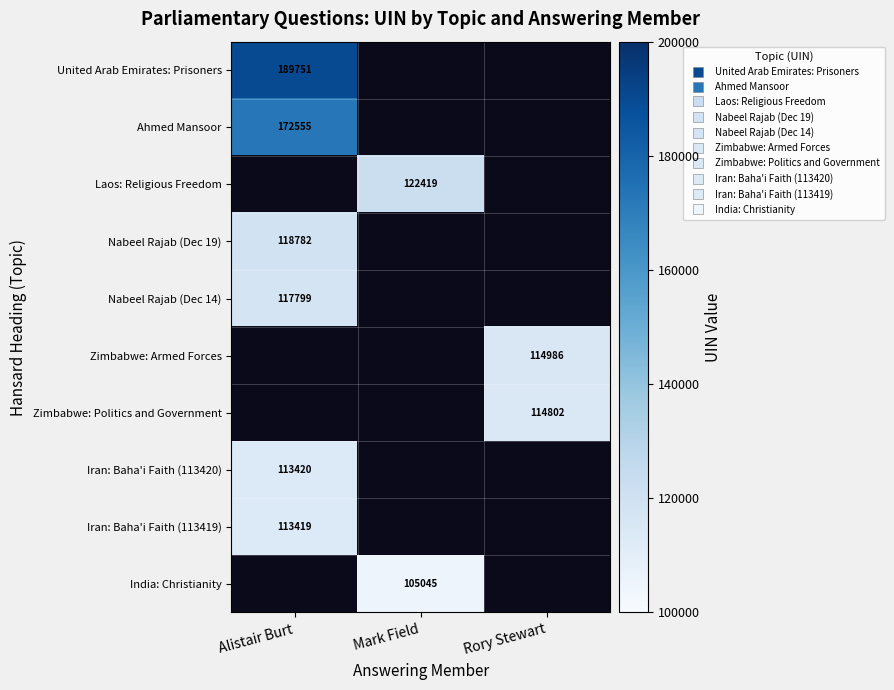

Which series has the largest range (max minus min)?

United Arab Emirates: Prisoners